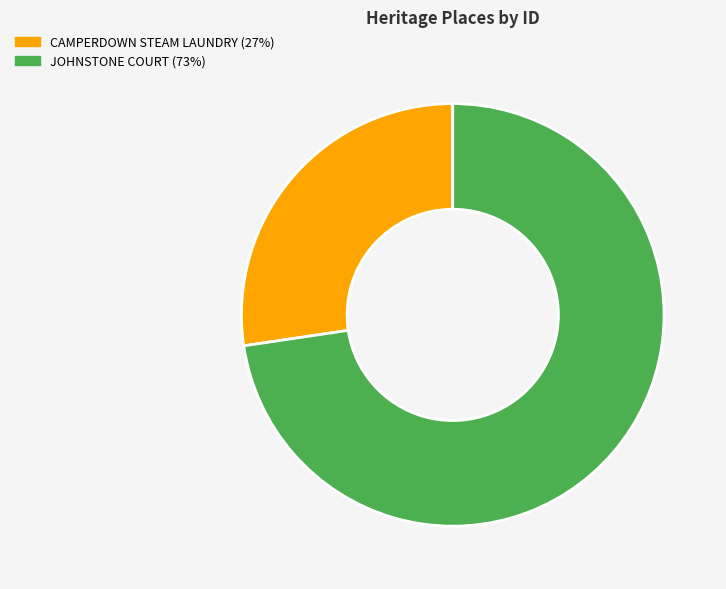

Combined, do CAMPERDOWN STEAM LAUNDRY and JOHNSTONE COURT account for over 50%?

Yes